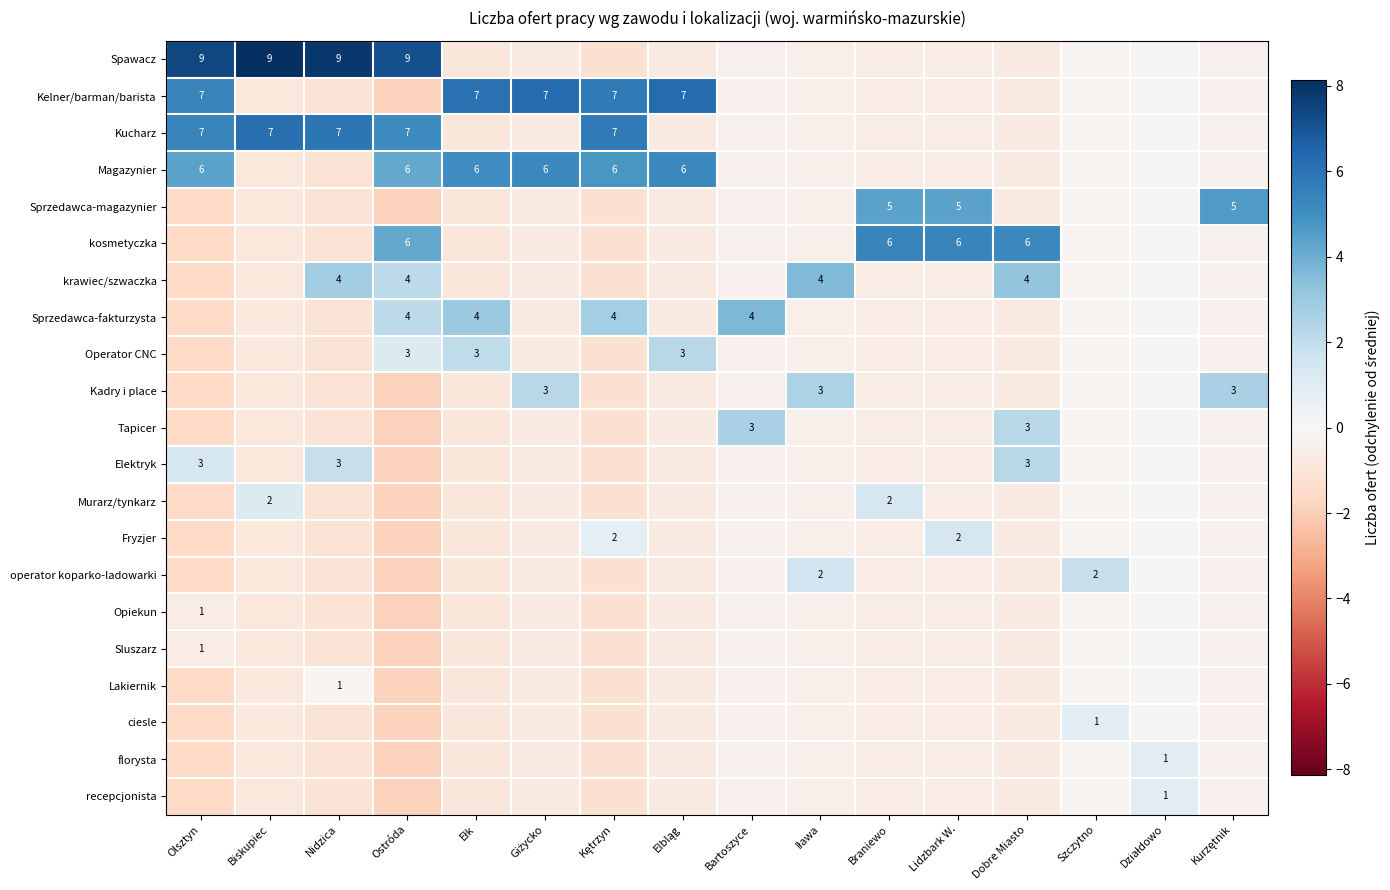

At Giżycko, list the series in order from smallest to largest.

Spawacz, Kucharz, Sprzedawca-magazynier, kosmetyczka, krawiec/szwaczka, Sprzedawca-fakturzysta, Operator CNC, Tapicer, Elektryk, Murarz/tynkarz, Fryzjer, operator koparko-ladowarki, Opiekun, Sluszarz, Lakiernik, ciesle, florysta, recepcjonista, Kadry i place, Magazynier, Kelner/barman/barista